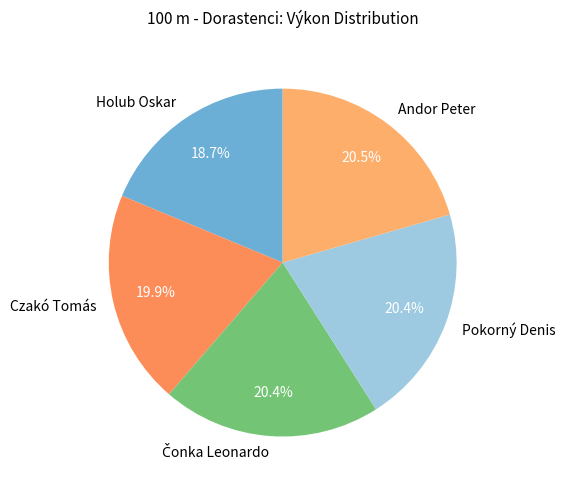

What is the ratio of the value at Holub Oskar to the value at Czakó Tomás?

0.9